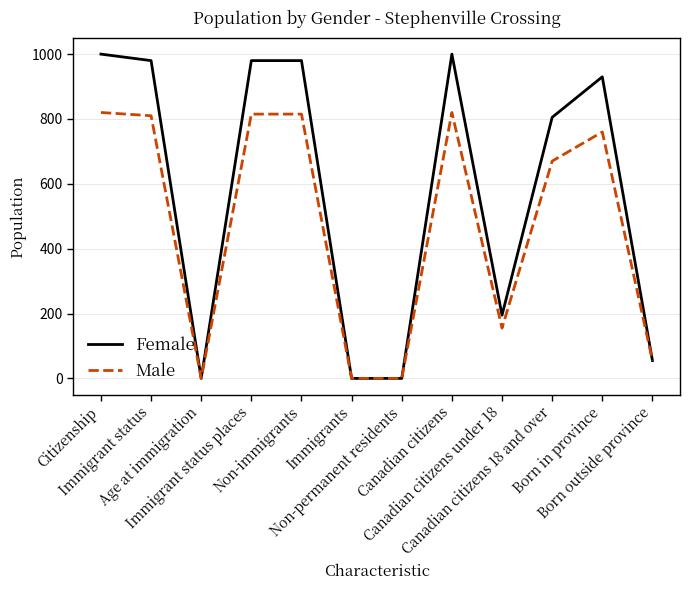

Is the value of Male at Born outside province greater than the value of Female at Canadian citizens under 18?

No